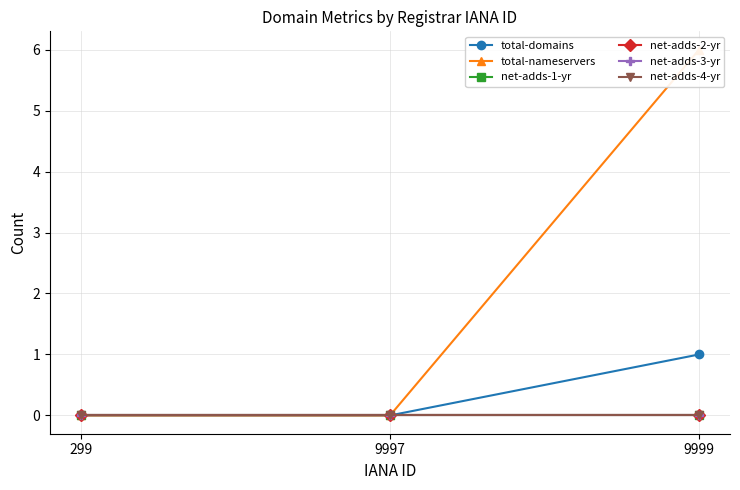

The total-domains series shows -1 at 9997. True or false?

False